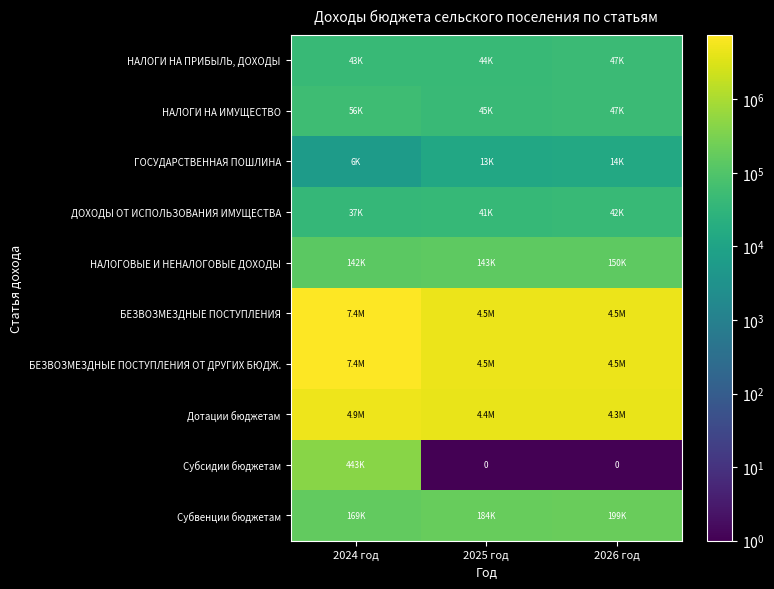

What is the sum of the Дотации бюджетам values at 2025 год and 2024 год?

9215000.0